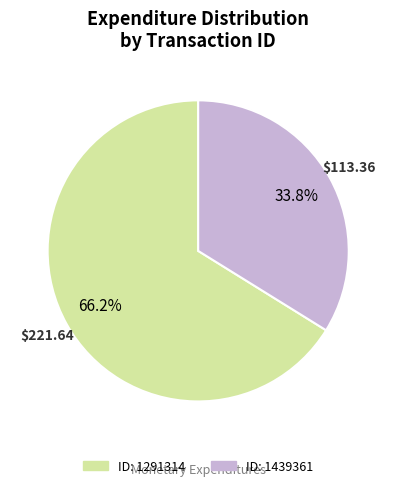

Is there a majority slice in this chart?

Yes